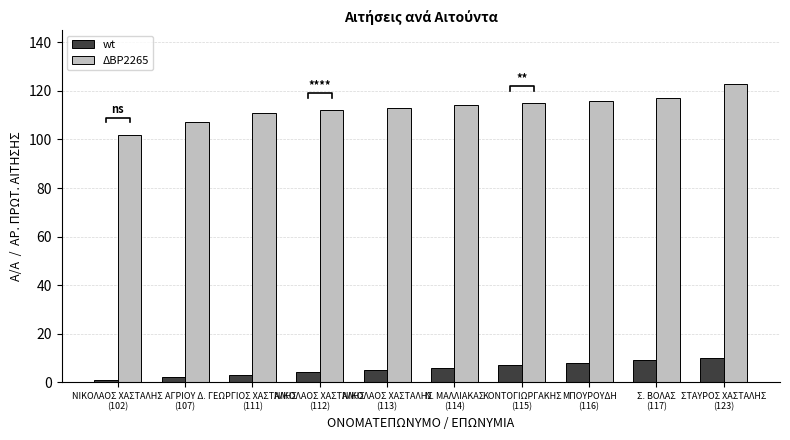

What is the difference between the highest and lowest values at ΝΙΚΟΛΑΟΣ ΧΑΣΤΑΛΗΣ
(102)?

101